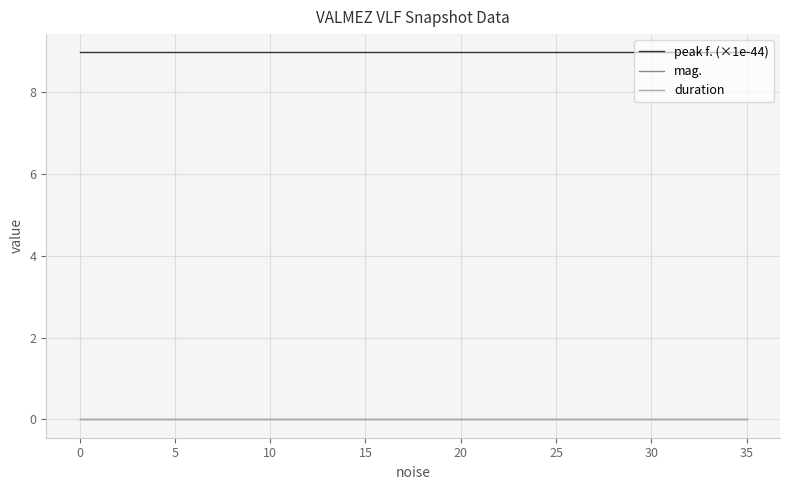

Does the chart have visible grid lines?

Yes